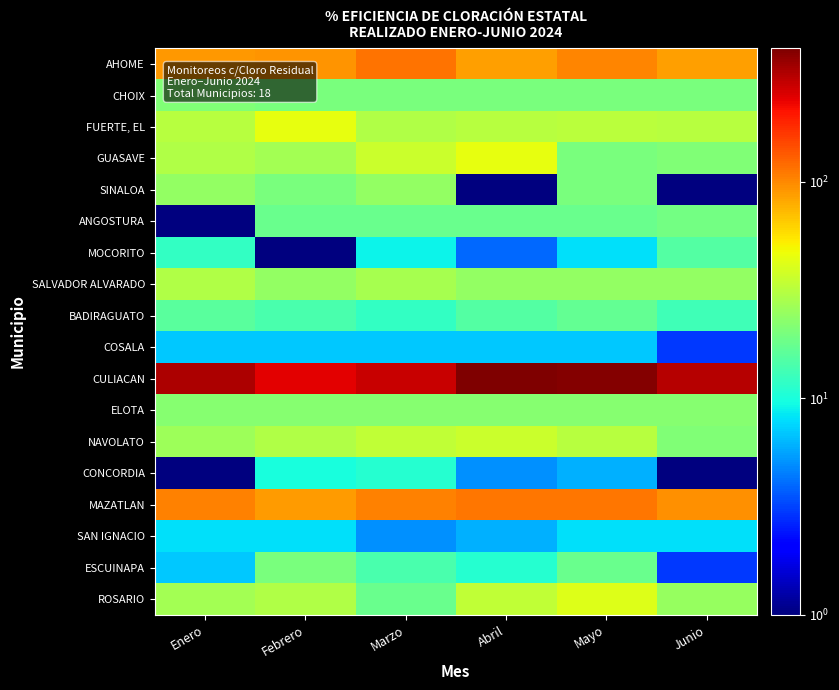

At how many categories does at least one series exceed 142?

6